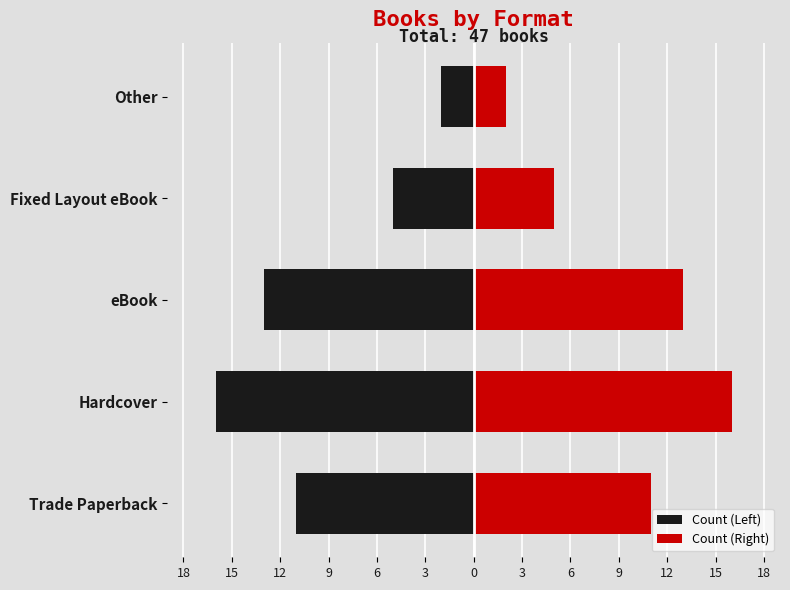

What is the difference between the highest and lowest values at eBook?

26